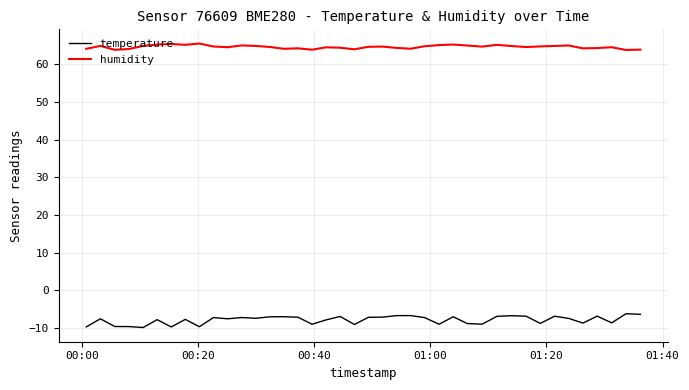

True or false: humidity and temperature intersect in this chart.

False